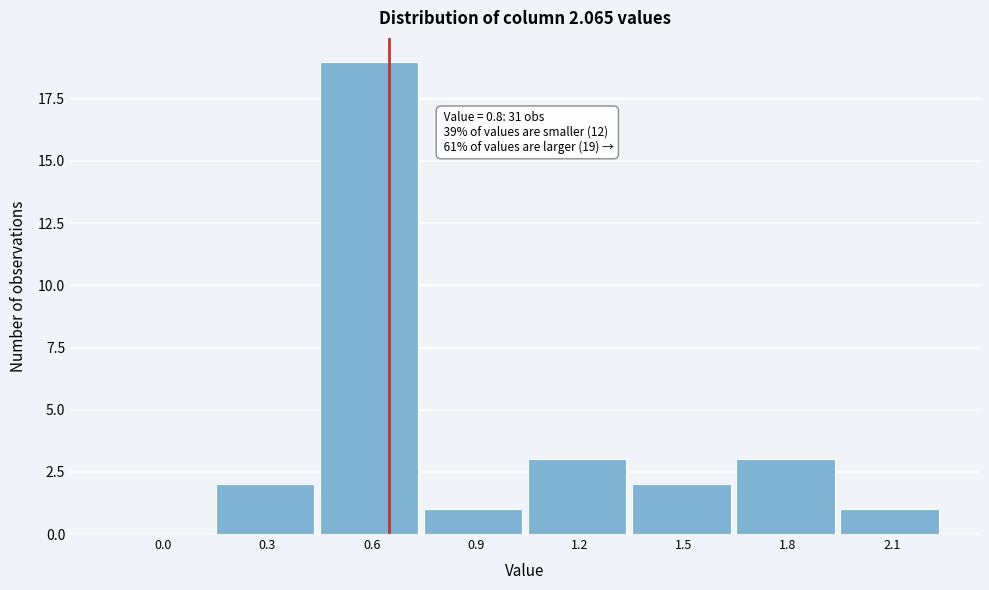

Reading left to right, what are all the values shown in this chart?

0.0=0	0.3=2	0.6=19	0.9=1	1.2=3	1.5=2	1.8=3	2.1=1